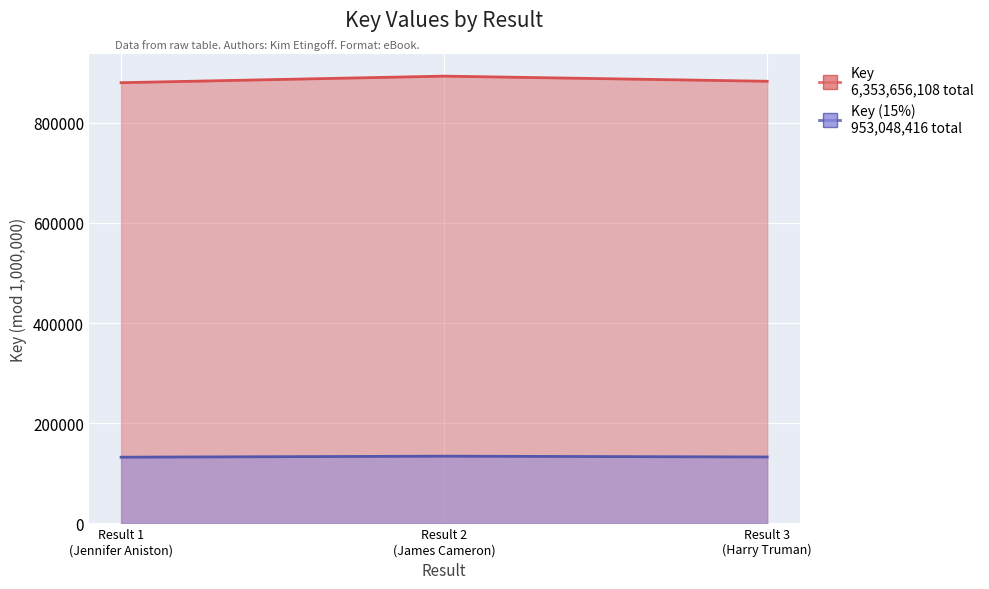

List the labels in order of value, largest first.

Result 2 (James Cameron), Result 3 (Harry Truman), Result 1 (Jennifer Aniston)